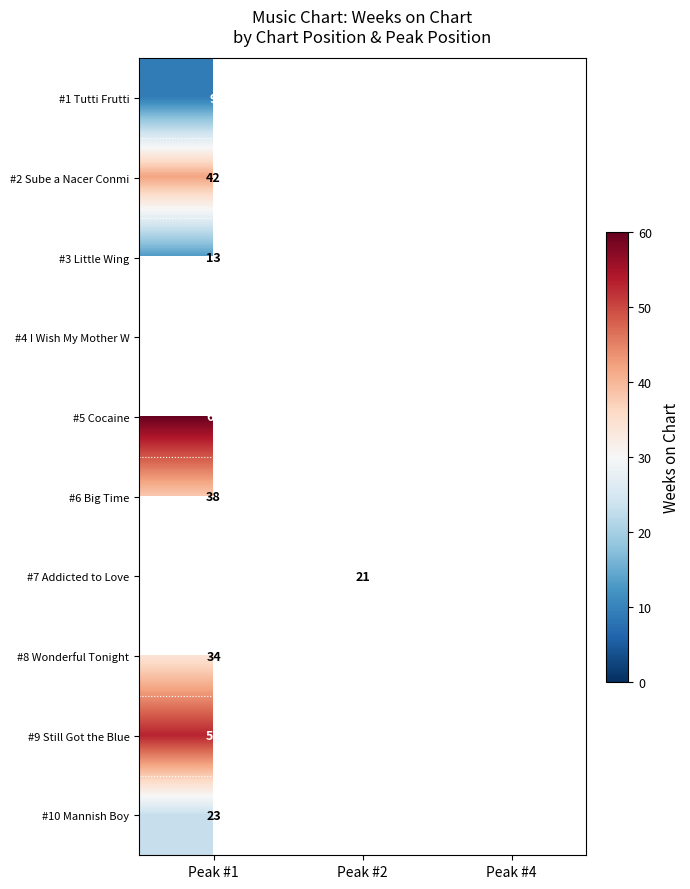

True or false: #4 I Wish My Mother W has a value of 1 at Peak #4.

True